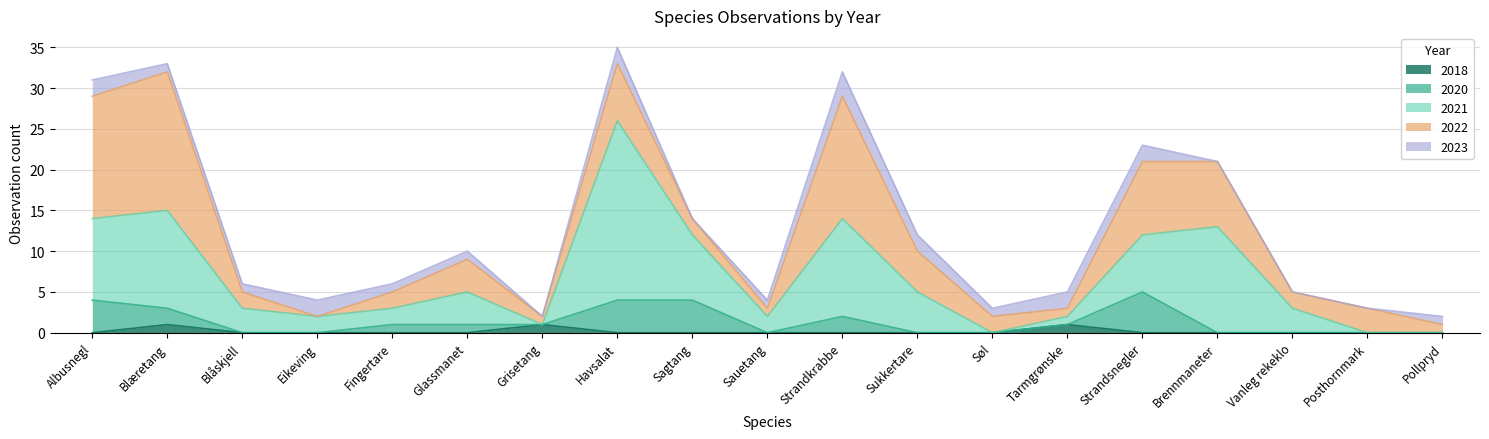

True or false: 2021 has more than 1 interior local peaks.

True